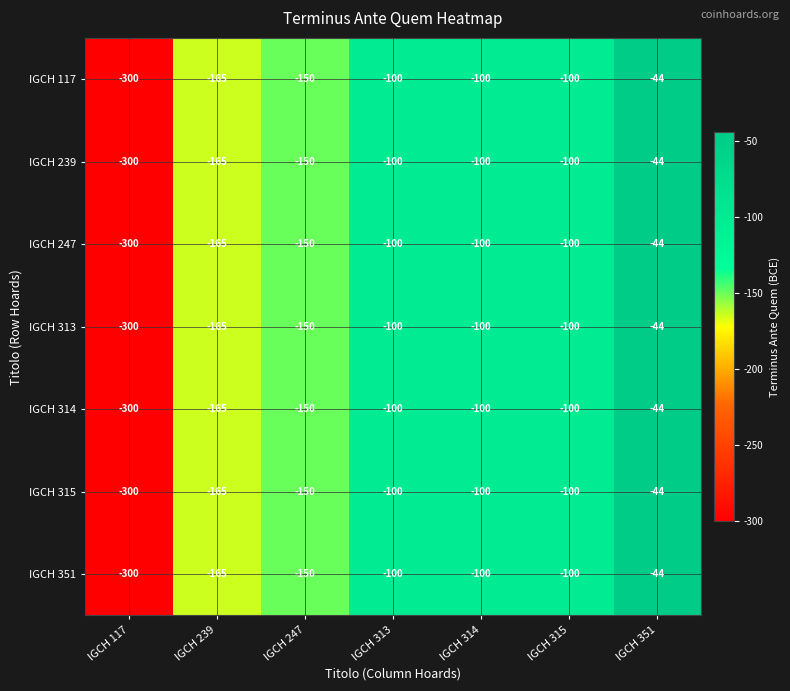

At which category is the sum across all series the highest?

IGCH 351